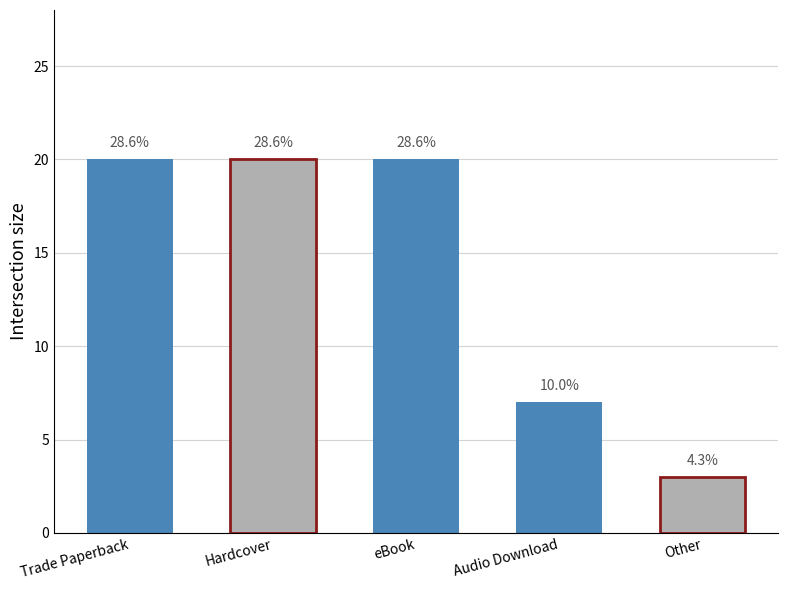

What is the value of the 2nd bar from the left?

20